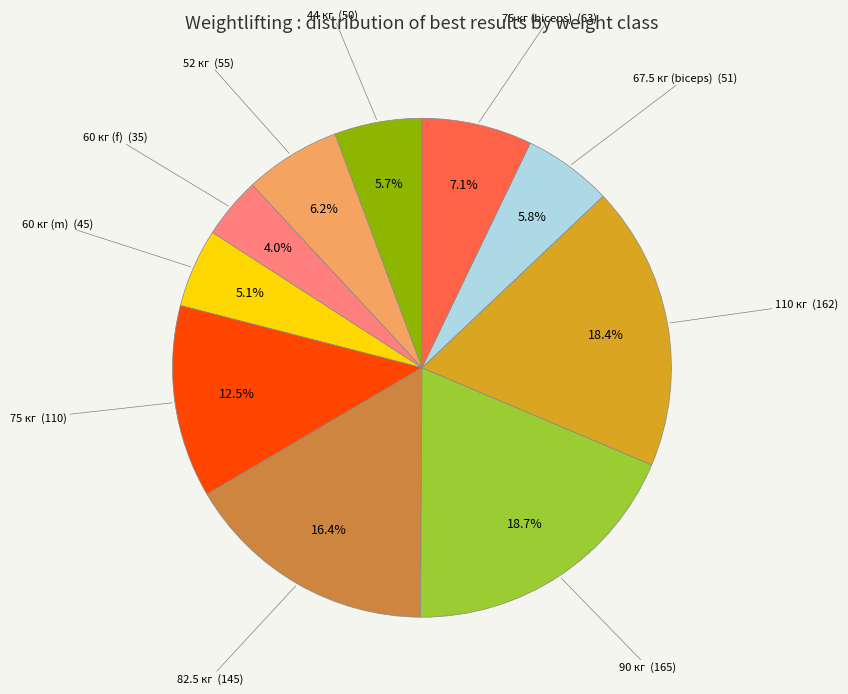

How many slices are in this pie chart?

10